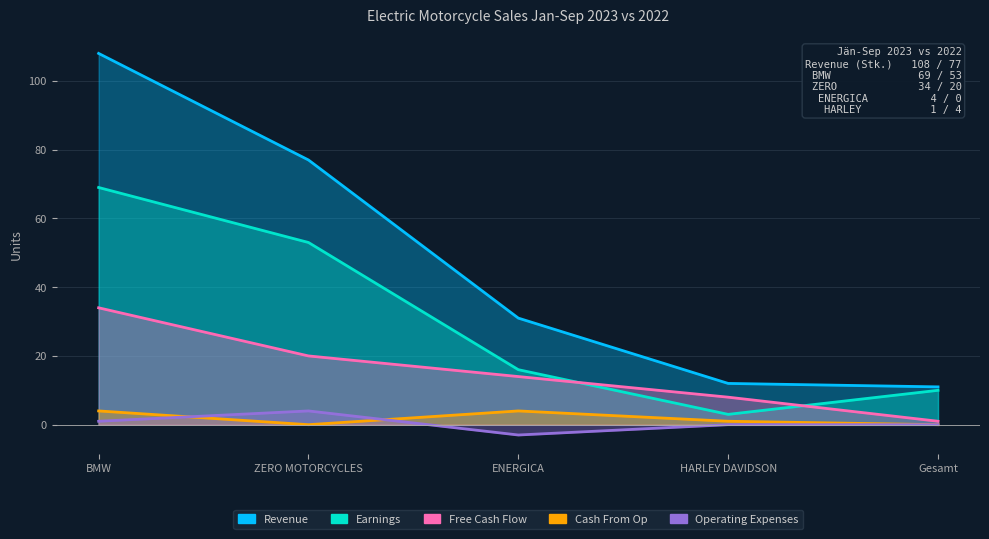

What is the sum of the Free Cash Flow values at ENERGICA and HARLEY DAVIDSON?

22